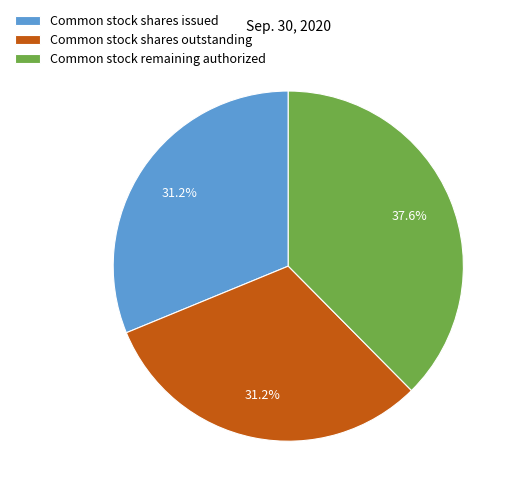

What percentage is NOT represented by Common stock shares issued?

68.8%